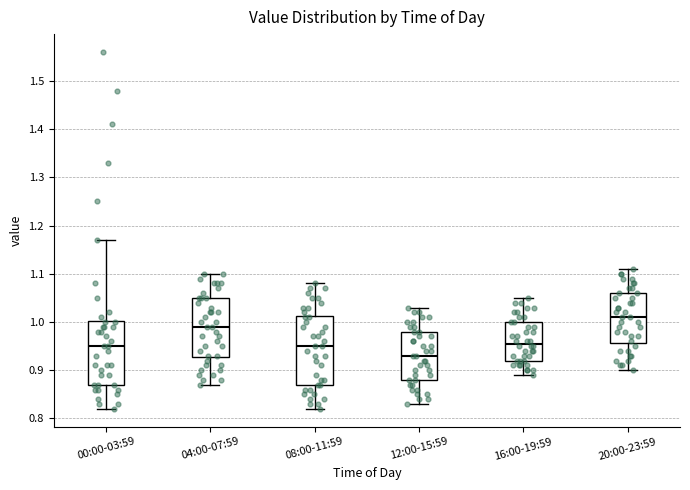

Where is the lower edge of the box for 08:00-11:59 on the y-axis? The values are not printed on the chart, so give them approximately, as read against the axis.

0.87